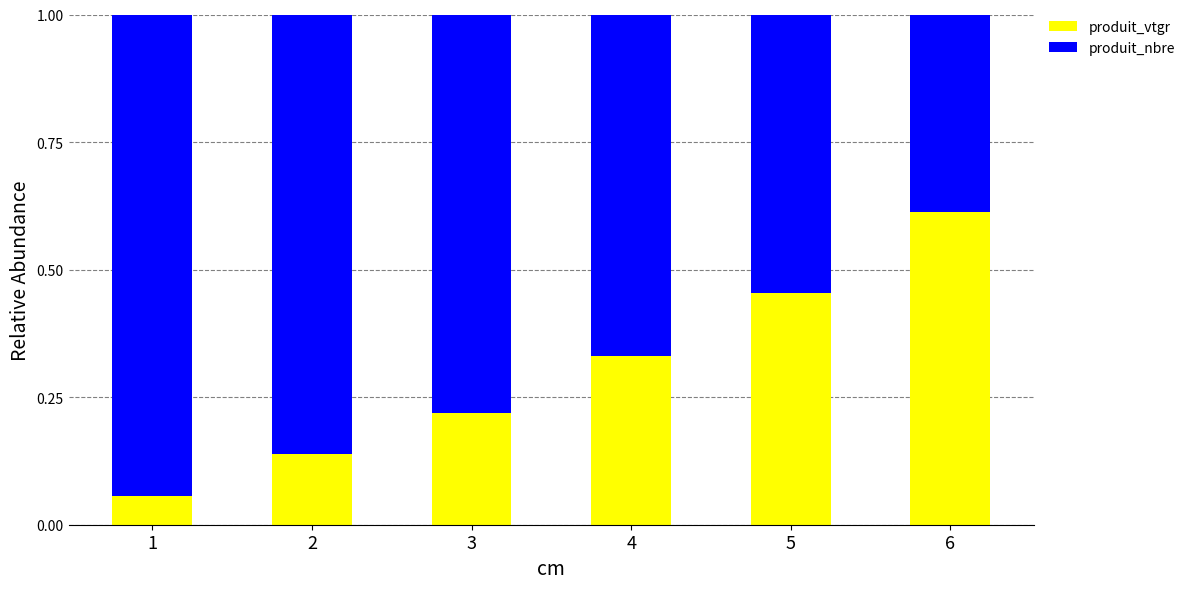

Rank the categories by produit_vtgr value from lowest to highest.

1, 2, 3, 4, 5, 6